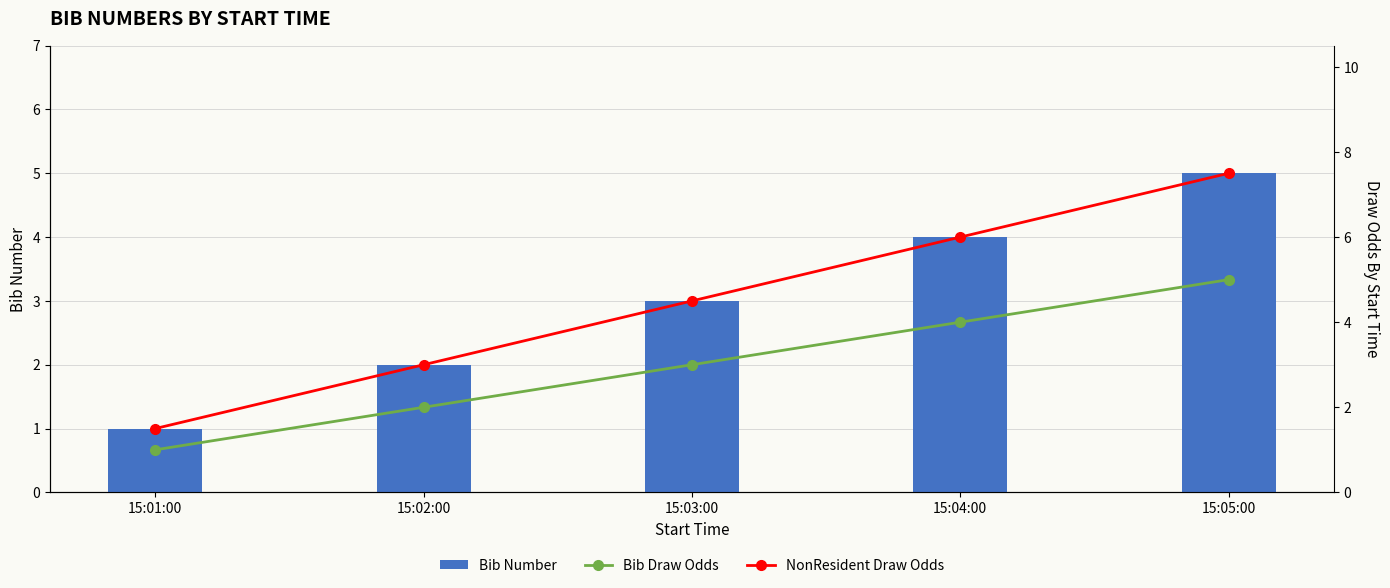

What is the sum of the Bib Draw Odds values at 15:02:00 and 15:04:00?

6.0